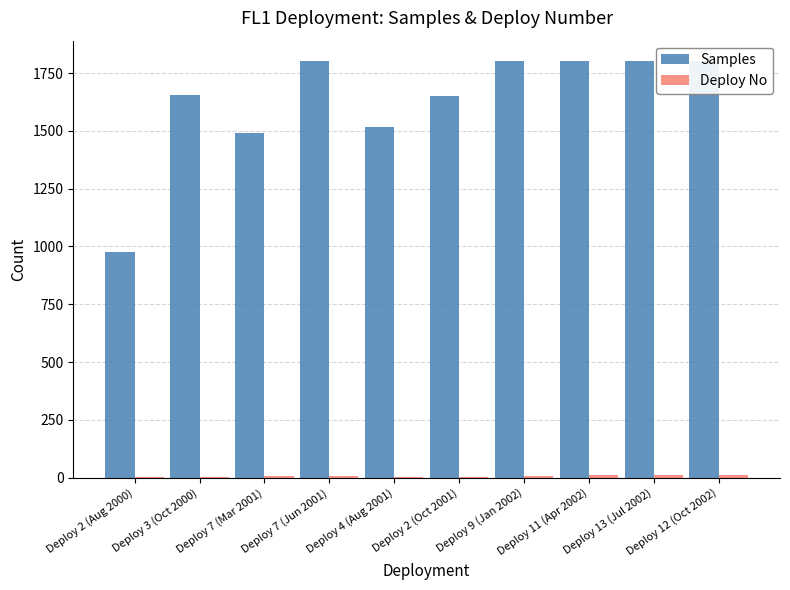

What is the difference between the Deploy No values at Deploy 2 (Aug 2000) and Deploy 11 (Apr 2002)?

9